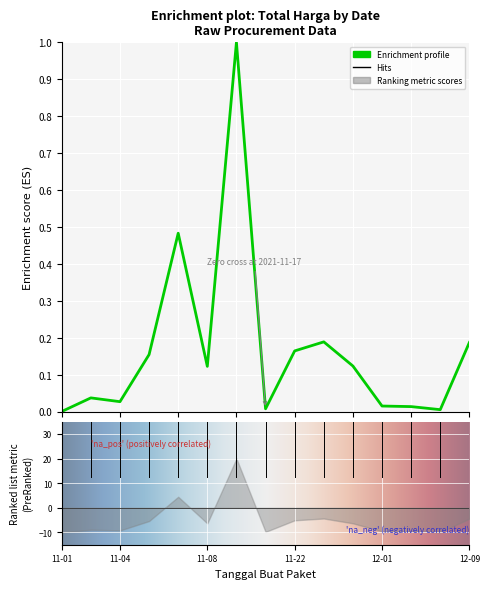

How many lines are shown in the chart?

1